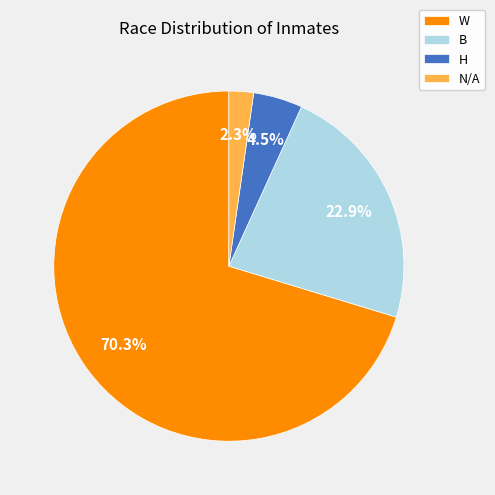

Is there any slice that represents more than half of the pie?

Yes